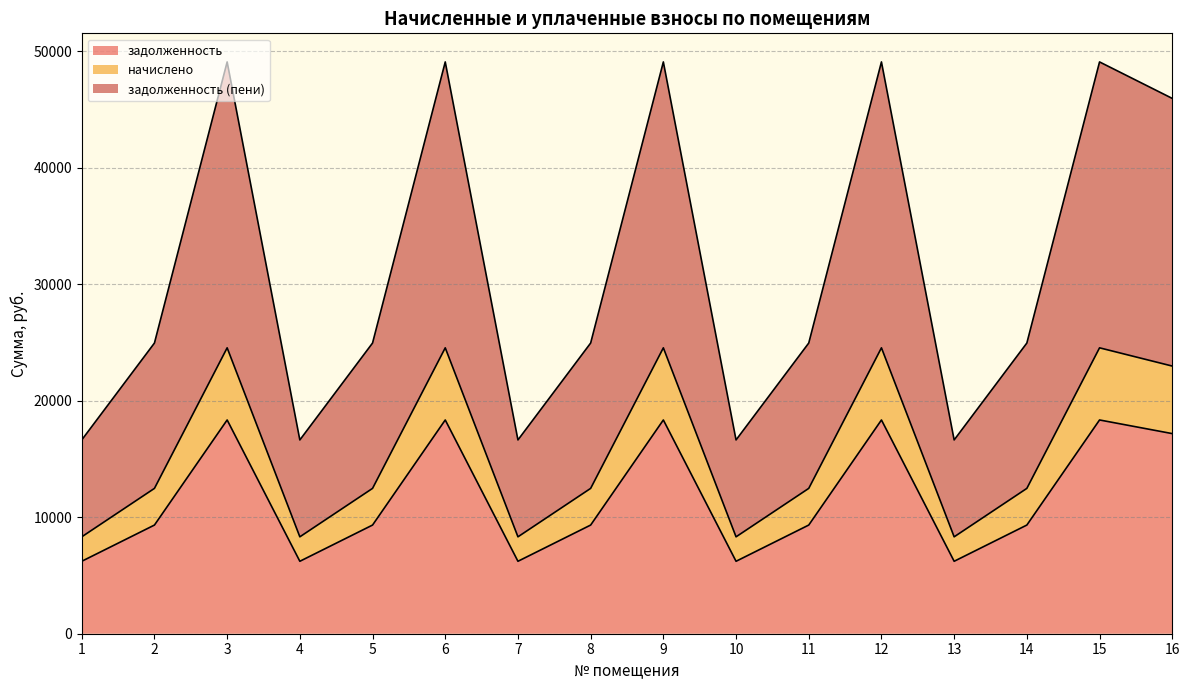

Reading left to right, what are all the values shown in this chart?

задолженность: 6220.8	9331.2	18355.2	6220.8	9331.2	18355.2	6220.8	9331.2	18355.2	6220.8	9331.2	18355.2	6220.8	9331.2	18355.2	17184.0
начислено: 8320.3	12480.5	24550.1	8320.3	12480.5	24550.1	8320.3	12480.5	24550.1	8320.3	12480.5	24550.1	8320.3	12480.5	24550.1	22983.6
задолженность (пени): 16640.6	24961.0	49100.2	16640.6	24961.0	49100.2	16640.6	24961.0	49100.2	16640.6	24961.0	49100.2	16640.6	24961.0	49100.2	45967.2